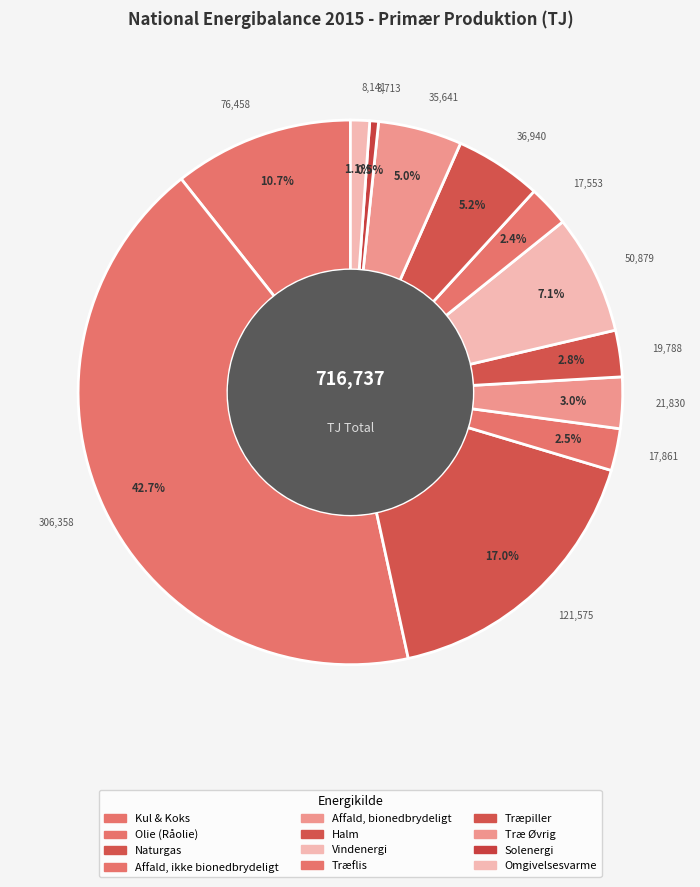

Count the number of slices in the pie.

12